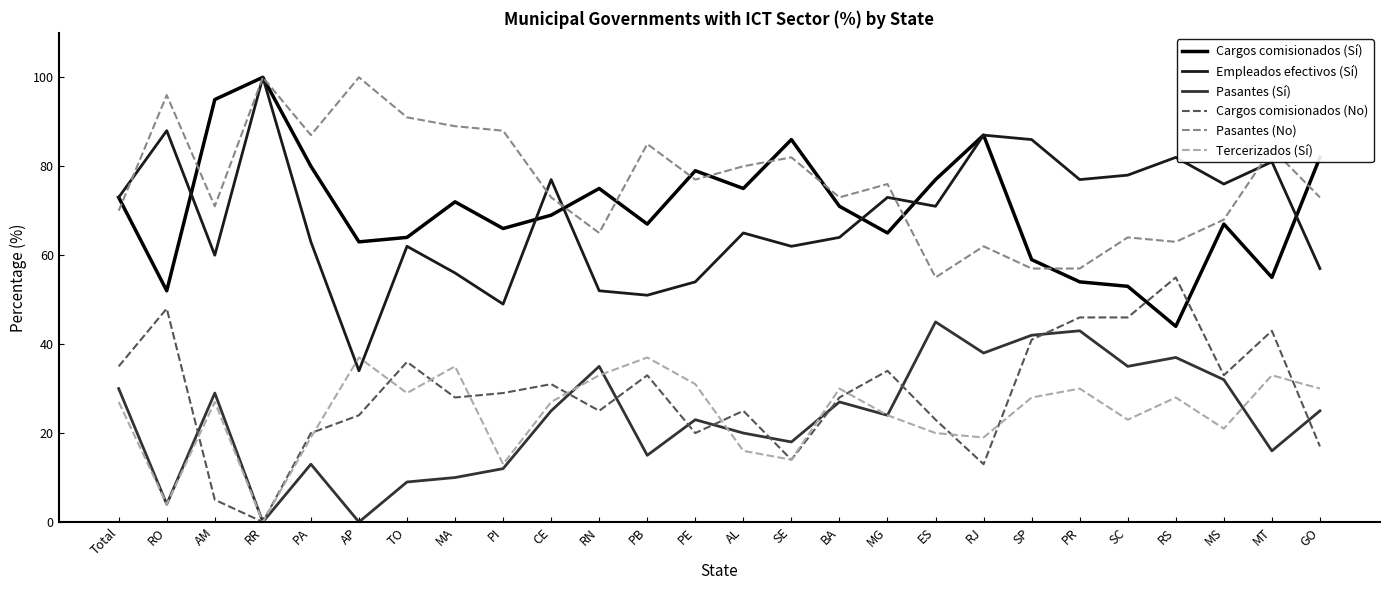

Which series has the largest total across all categories?

Pasantes (No)